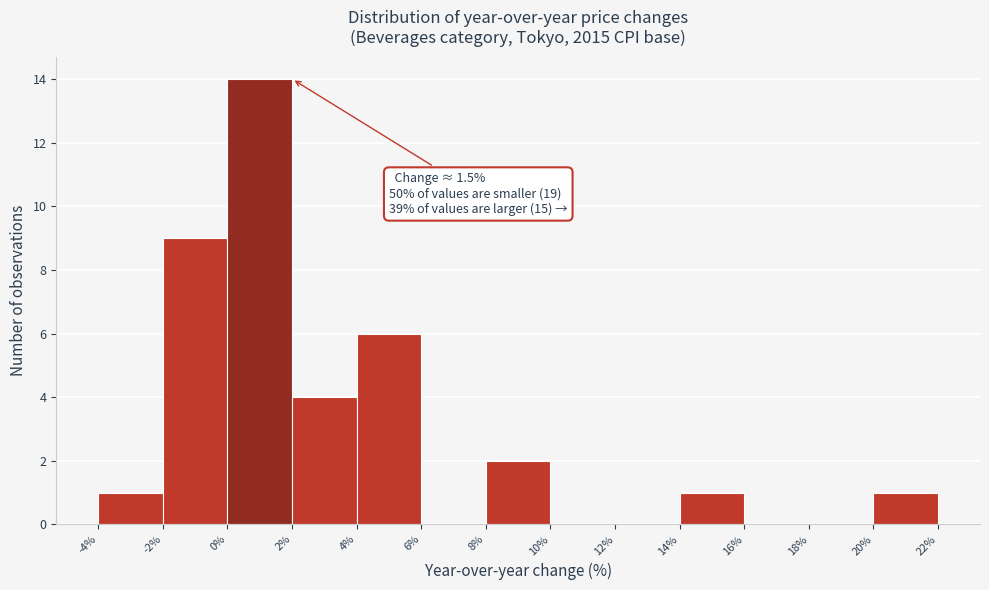

Over which range of the x-axis is the bar tallest?

0% to 2%